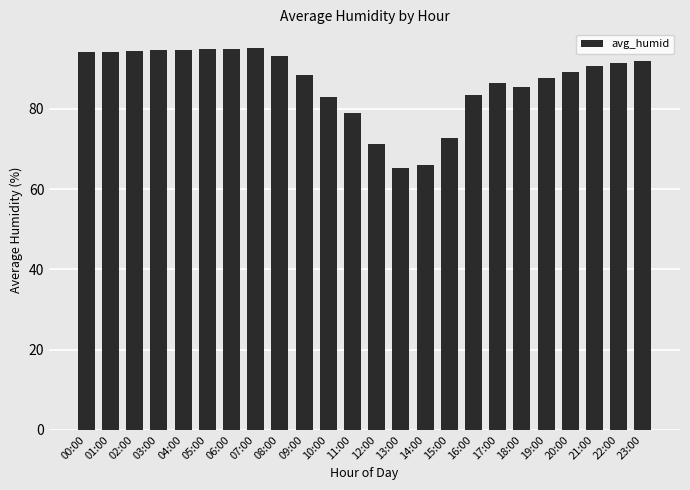

What is the sum of all values?

2083.2